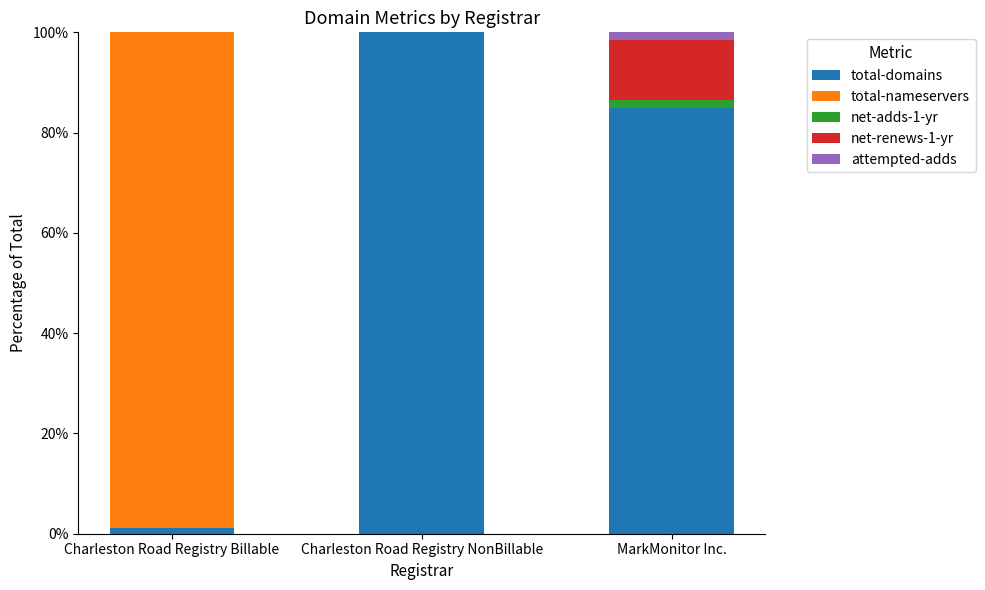

What is the highest value of the total-domains series?

100.0